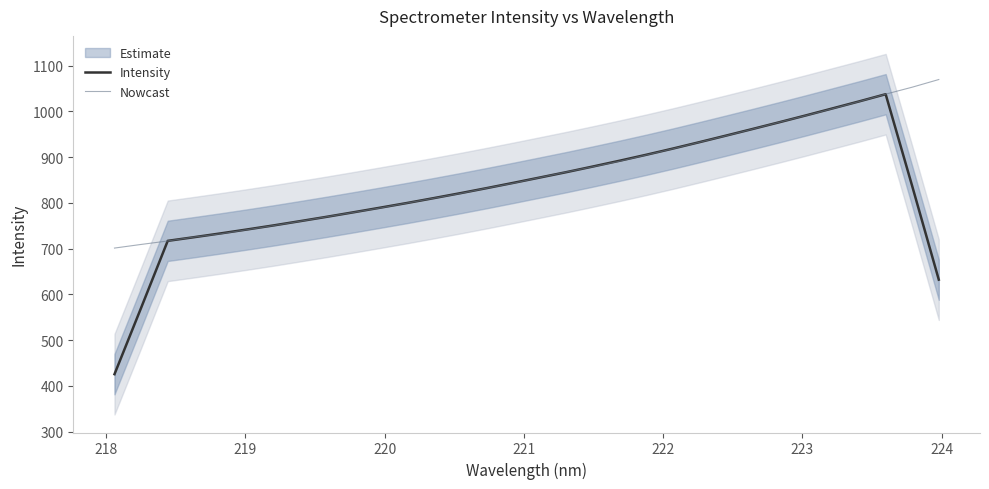

True or false: Nowcast has more than 1 points higher than both neighbors.

False